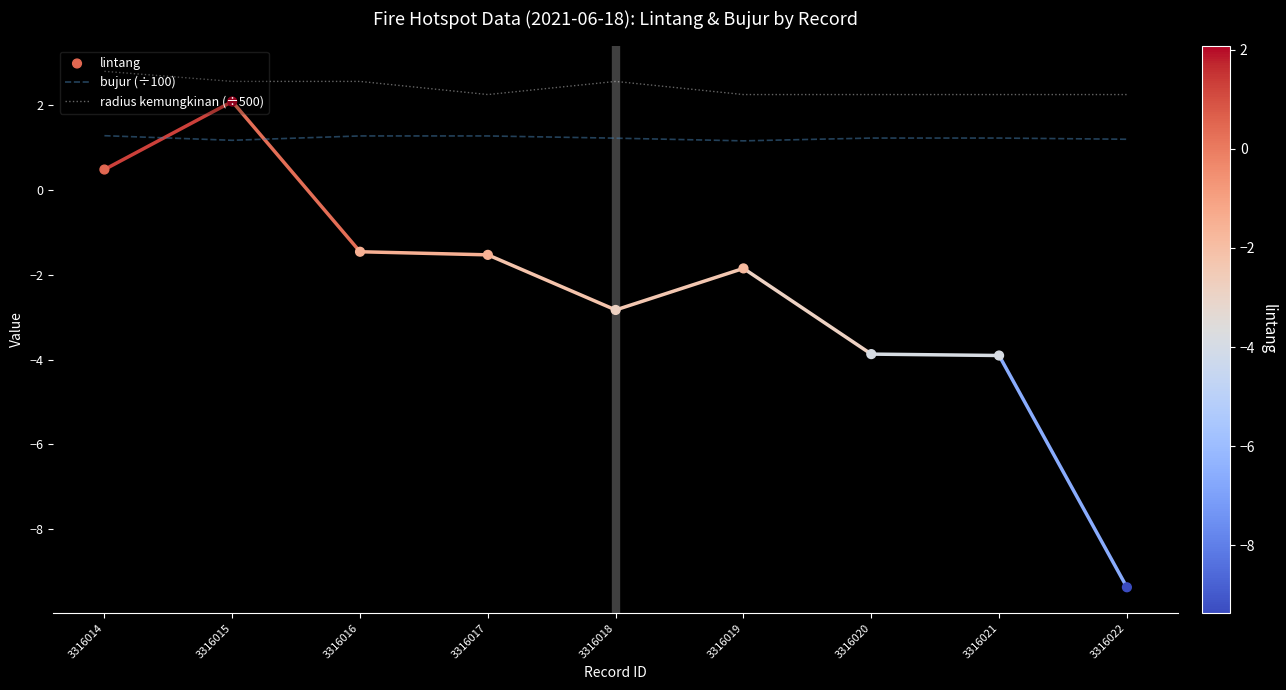

At which category is the sum across all series the highest?

3316015